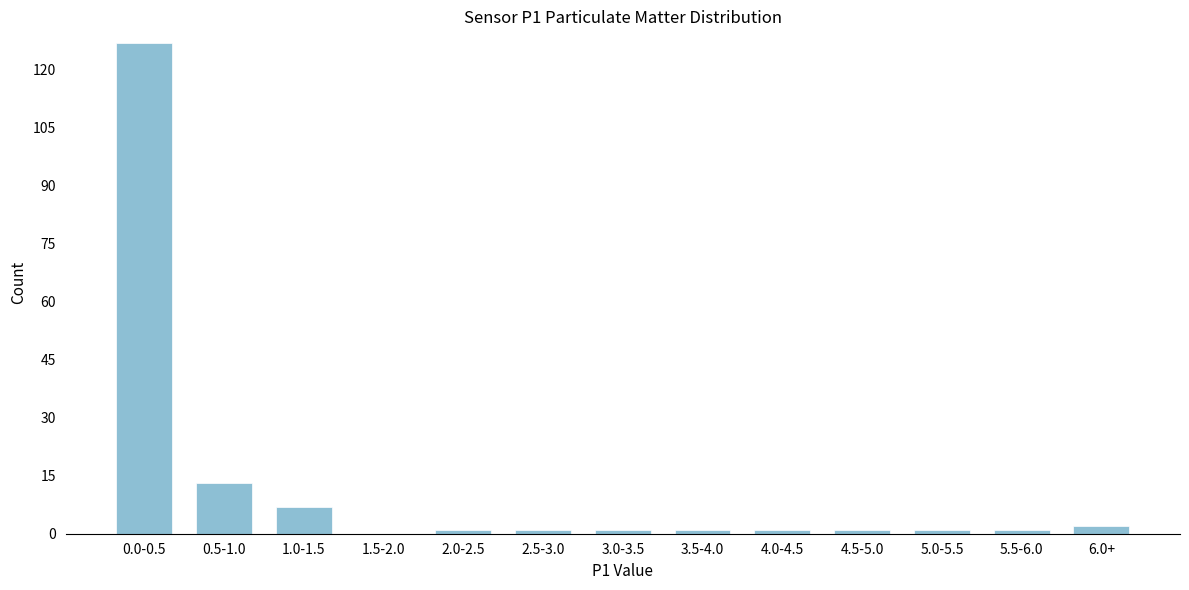

Reading left to right, what are all the values shown in this chart?

0.0-0.5=127	0.5-1.0=13	1.0-1.5=7	1.5-2.0=0	2.0-2.5=1	2.5-3.0=1	3.0-3.5=1	3.5-4.0=1	4.0-4.5=1	4.5-5.0=1	5.0-5.5=1	5.5-6.0=1	6.0+=2